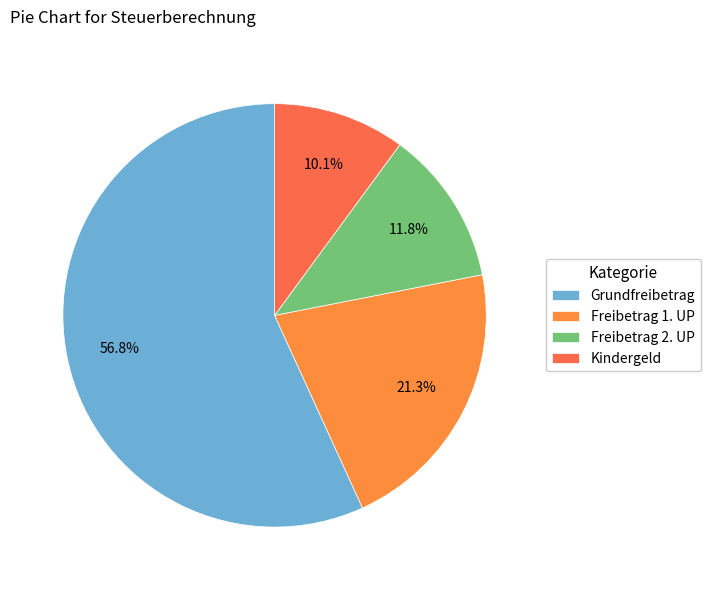

To the nearest percent, what portion does Kindergeld represent?

10%